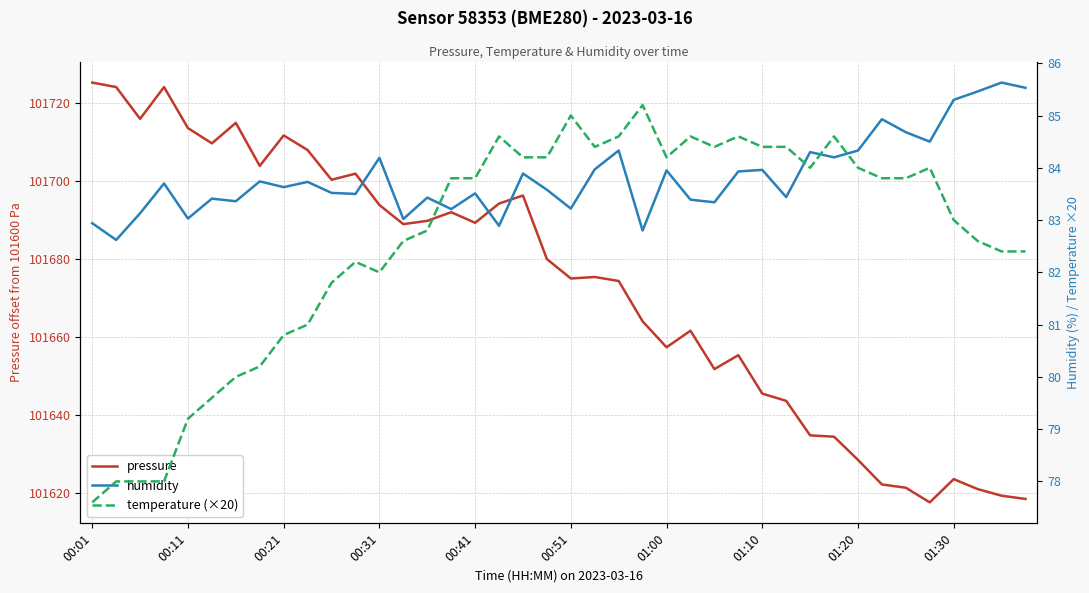

Count the number of data series in this chart.

3